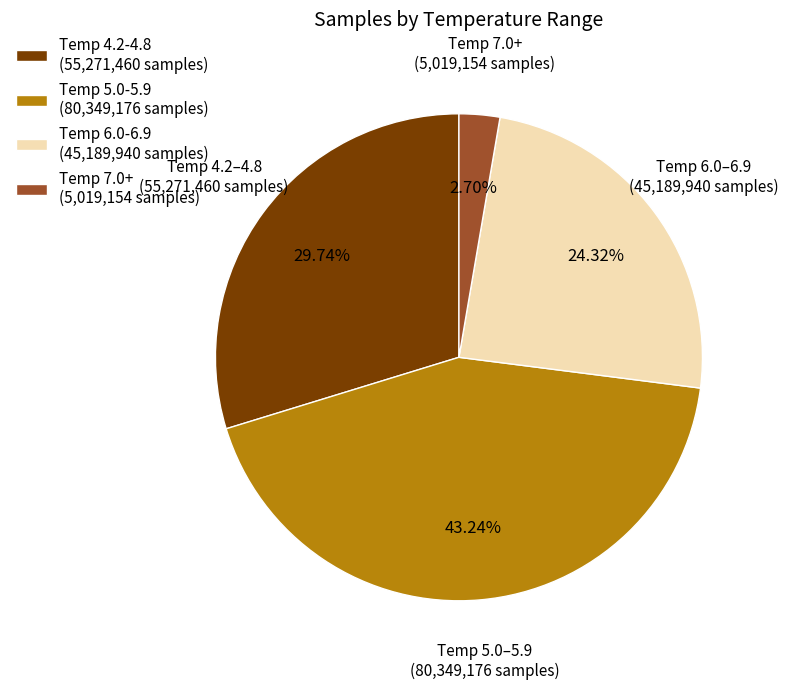

Which slice is the smallest?

Temp 7.0+ (5,019,154 samples)